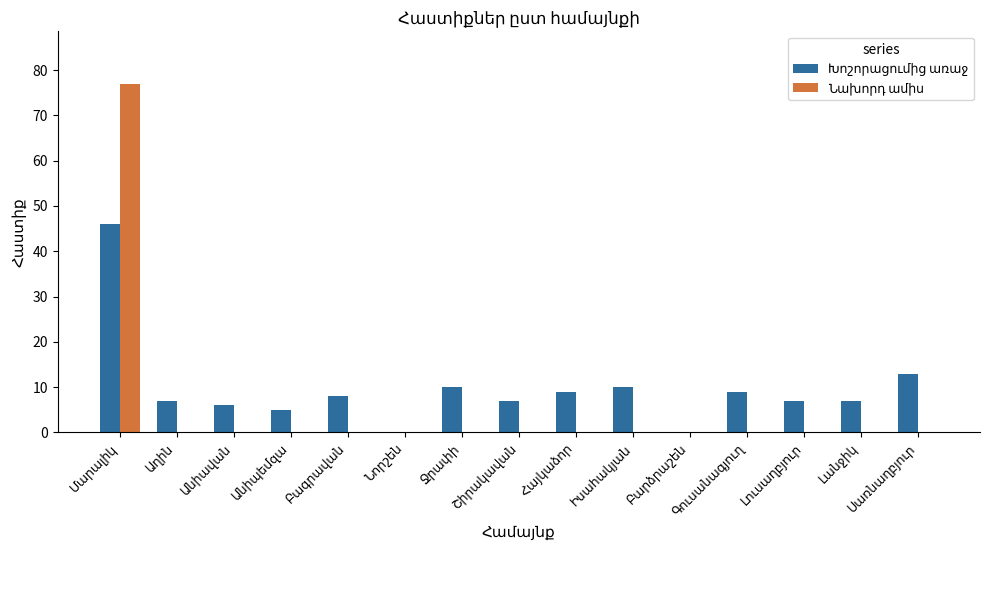

What position from the right is Մարալիկ?

15